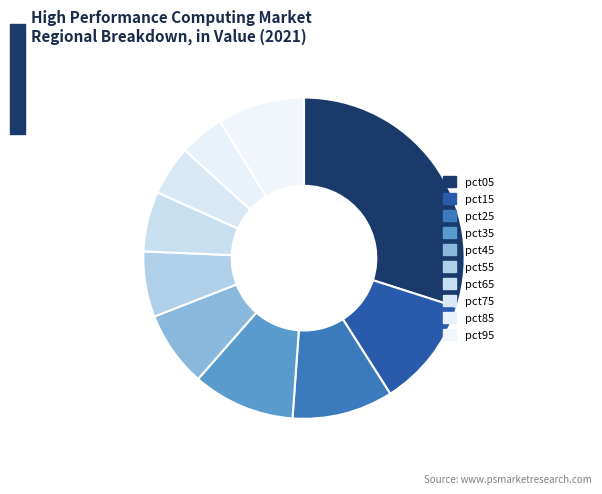

True or false: pct35 accounts for 19% of the total.

False